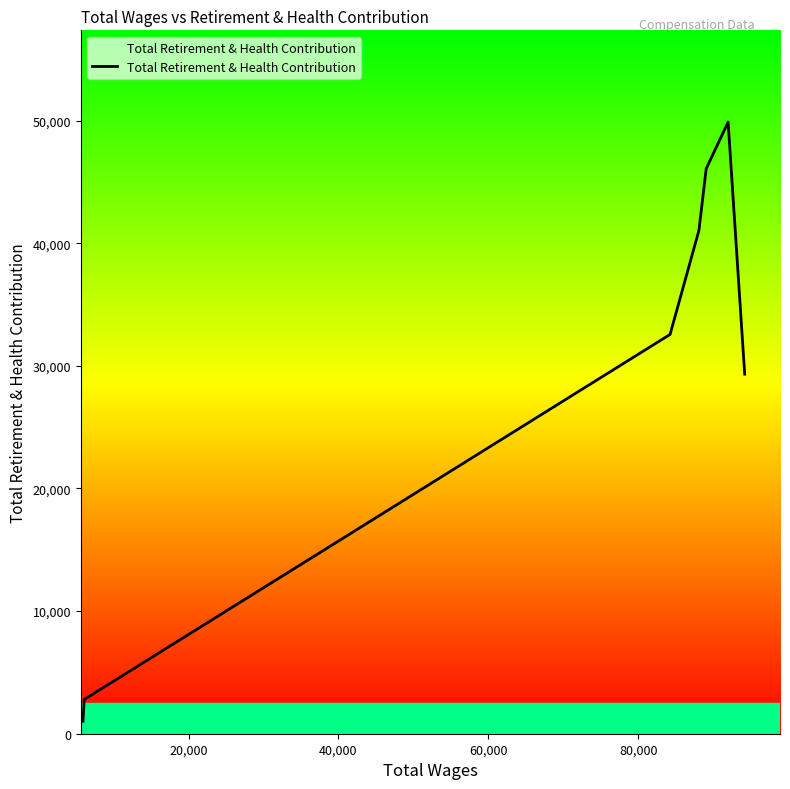

True or false: the data has more than 0 interior local peaks.

True